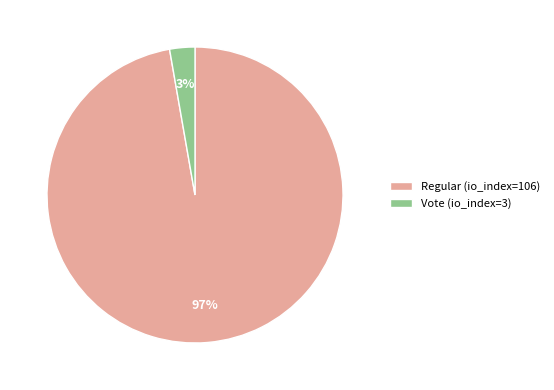

Which category accounts for the majority?

Regular (io_index=106)